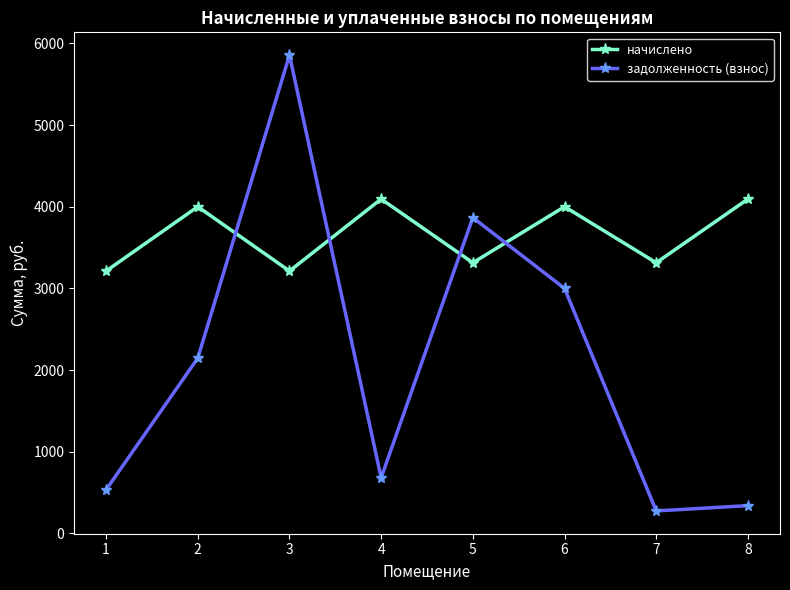

True or false: задолженность (взнос) has more than 2 interior local peaks.

False